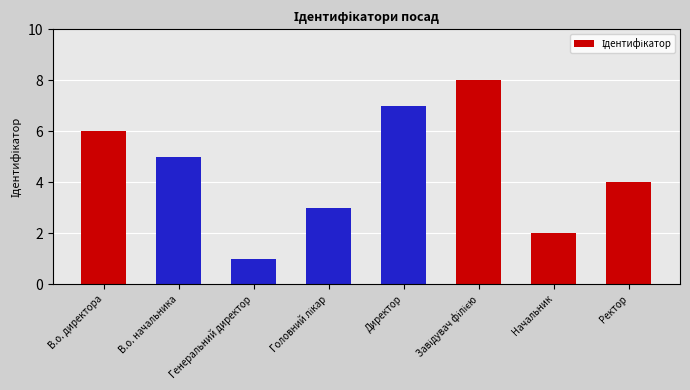

Reading right to left, transcribe all the data shown in this chart.

4	2	8	7	3	1	5	6